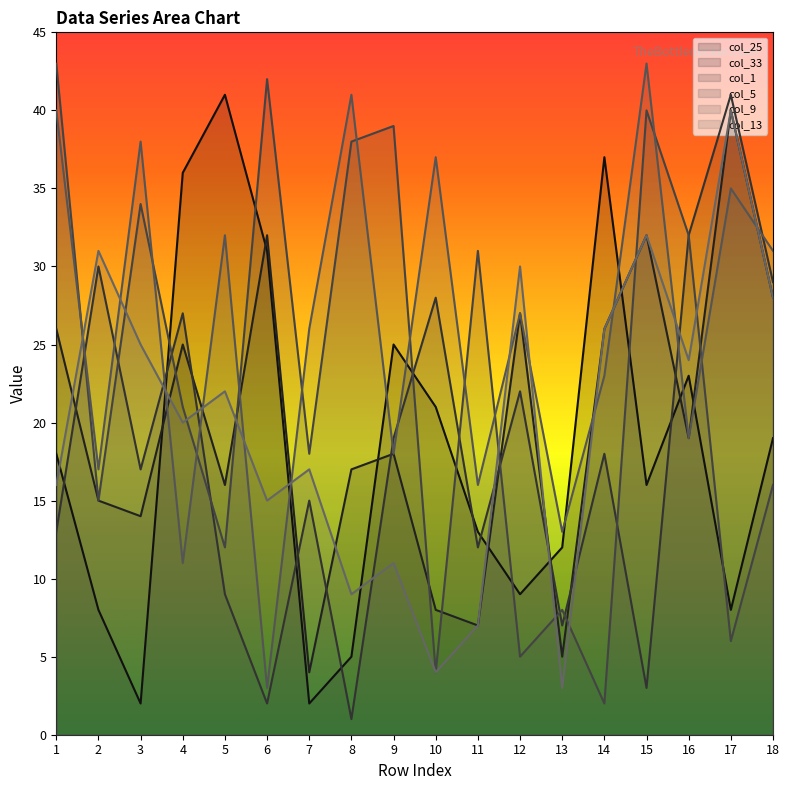

In col_25, how many points are lower than both neighbors (excluding endpoints)?

5